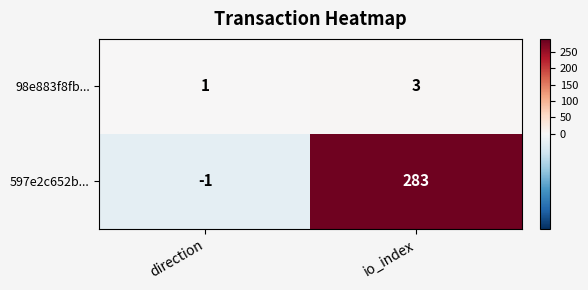

What is the maximum value shown in the chart?

283